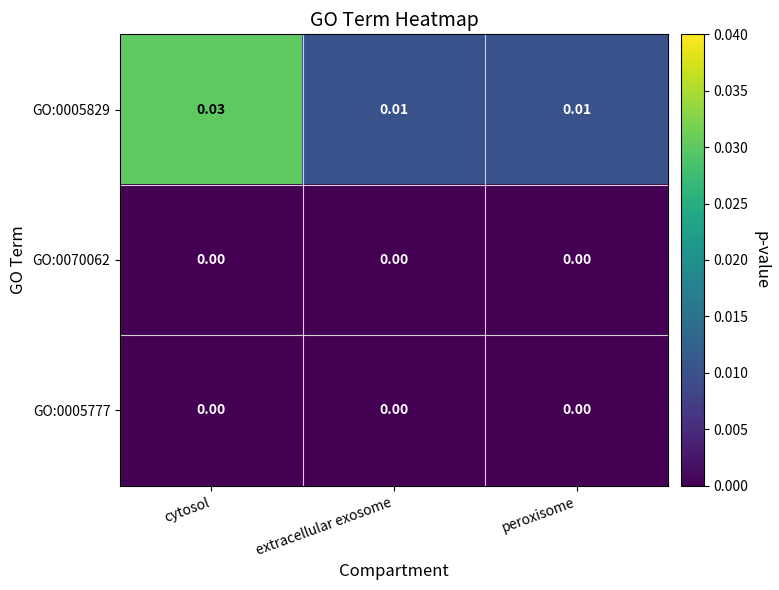

Is the value of GO:0005829 at cytosol greater than the value of GO:0070062 at extracellular exosome?

Yes